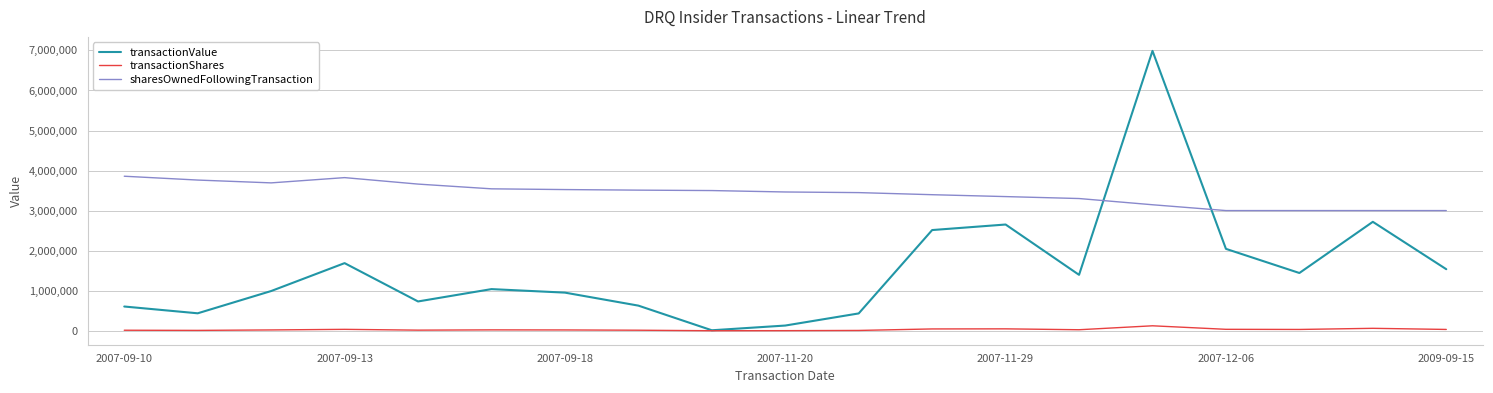

Which series has the widest spread of values?

transactionValue